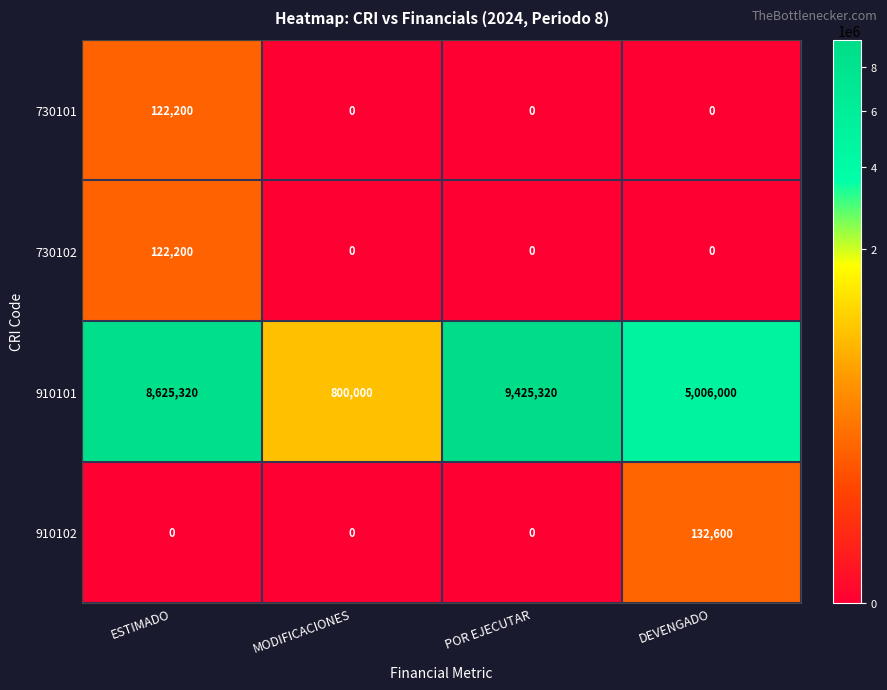

Between ESTIMADO and DEVENGADO, which series saw the biggest shift?

910101